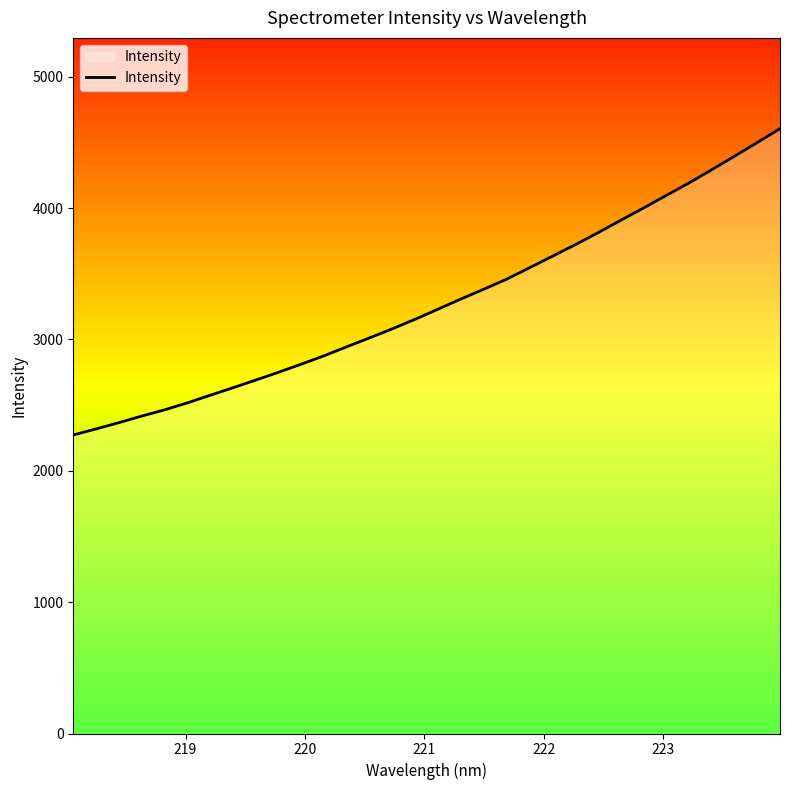

What is the smallest value displayed?

2272.8